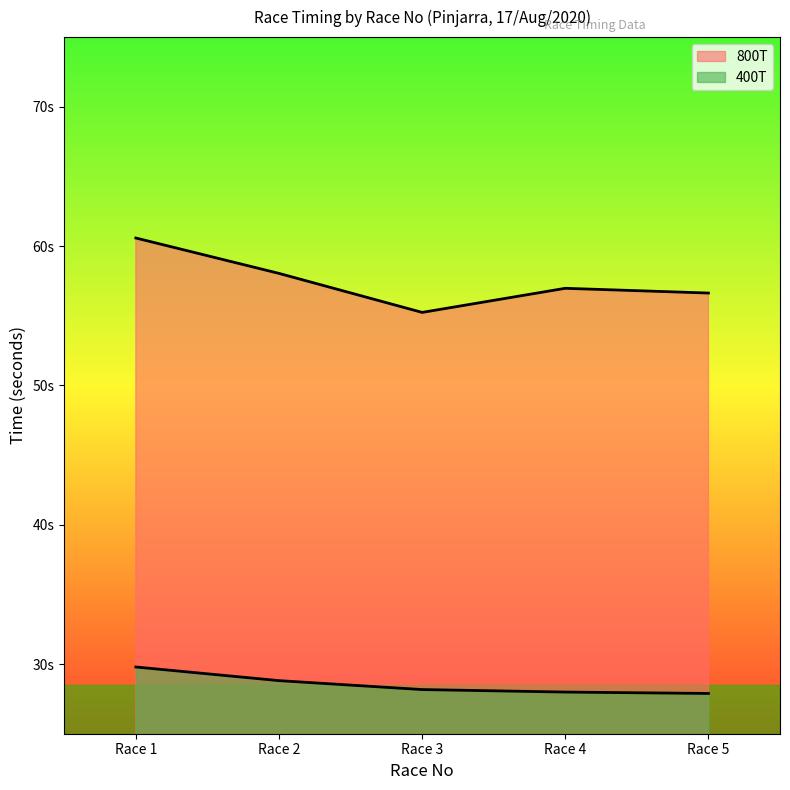

Which has a higher value, Race 2 or Race 1?

Race 1